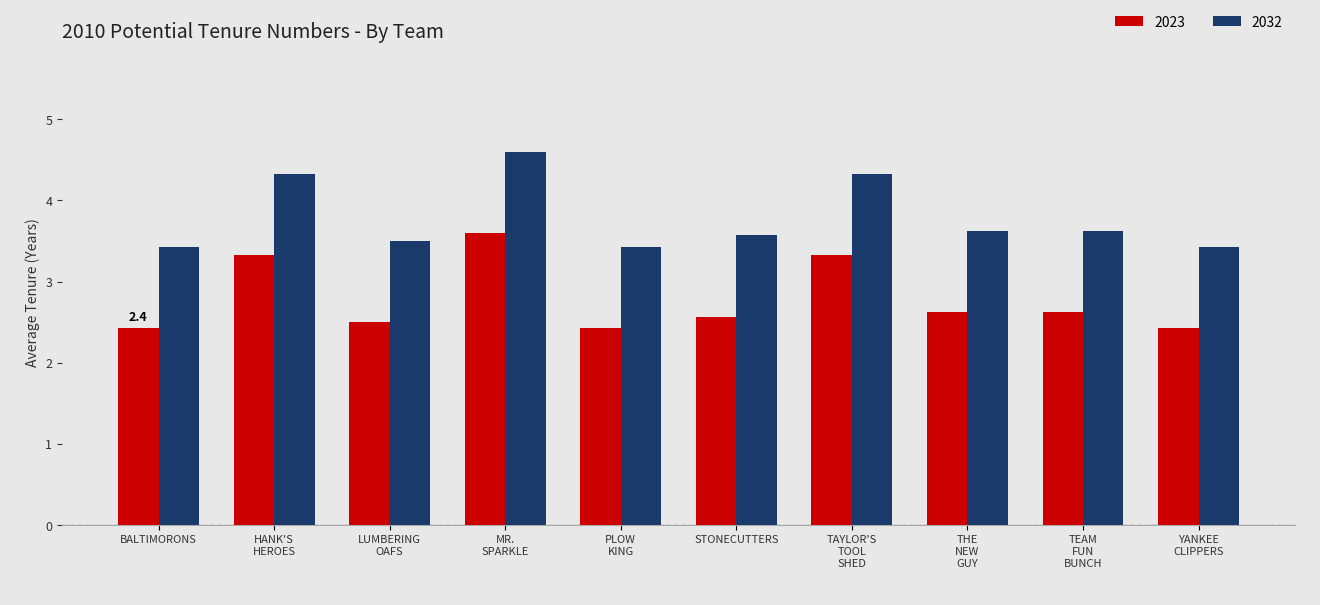

Which series has the largest total across all categories?

2032